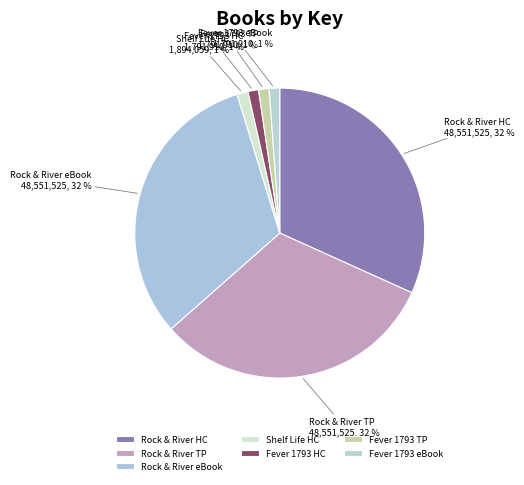

To the nearest percent, what is the average slice percentage?

14%